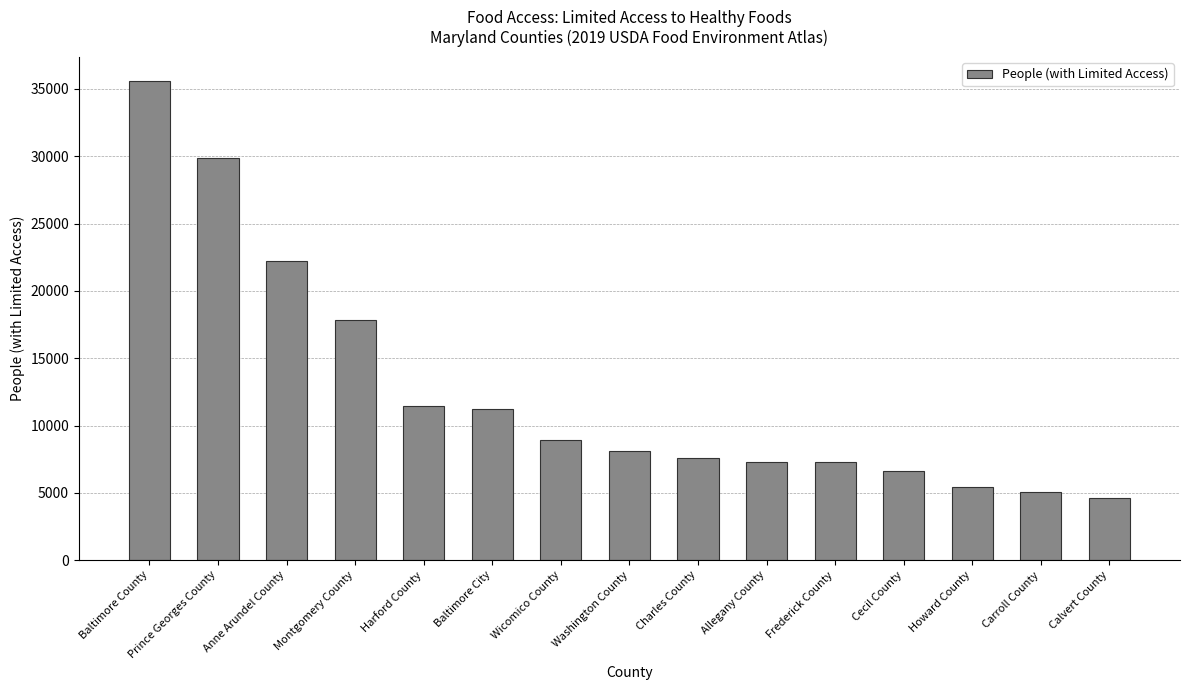

How many data points are less than 8104?

7